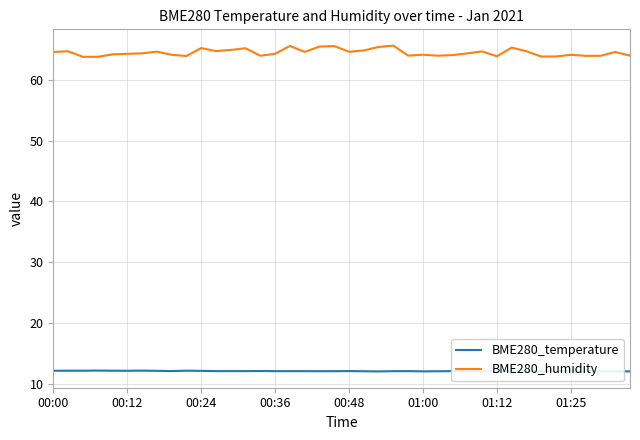

What is the smallest value displayed?

12.1